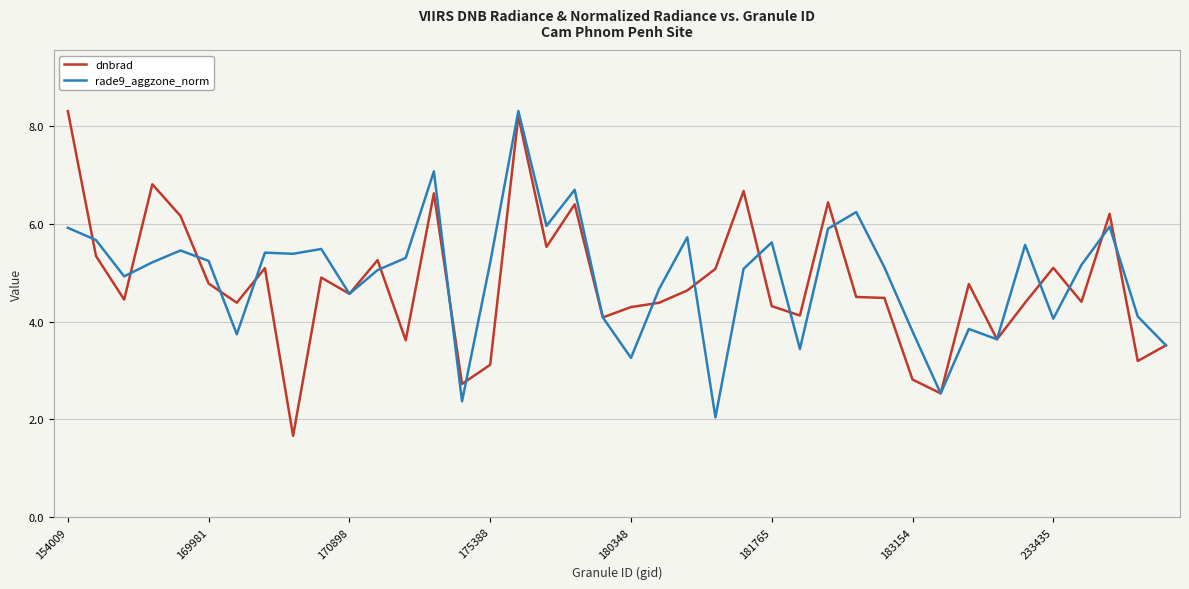

What is the greatest value displayed?

8.3